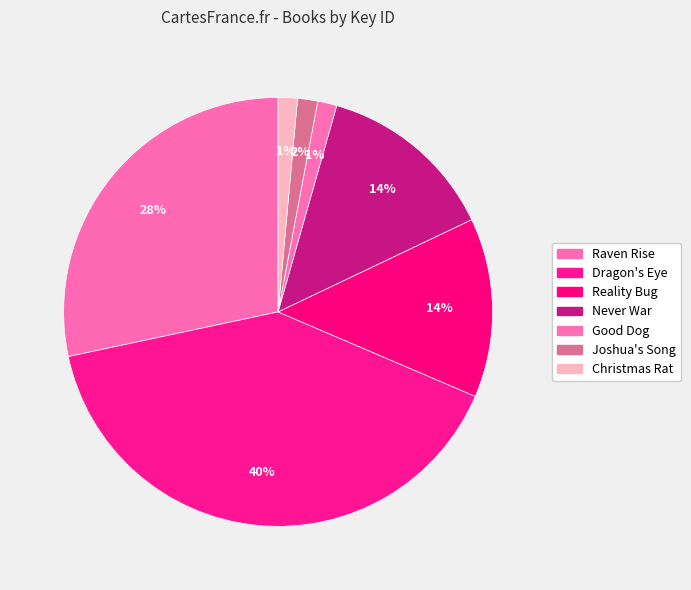

What is the largest slice in the pie chart?

Dragon's Eye